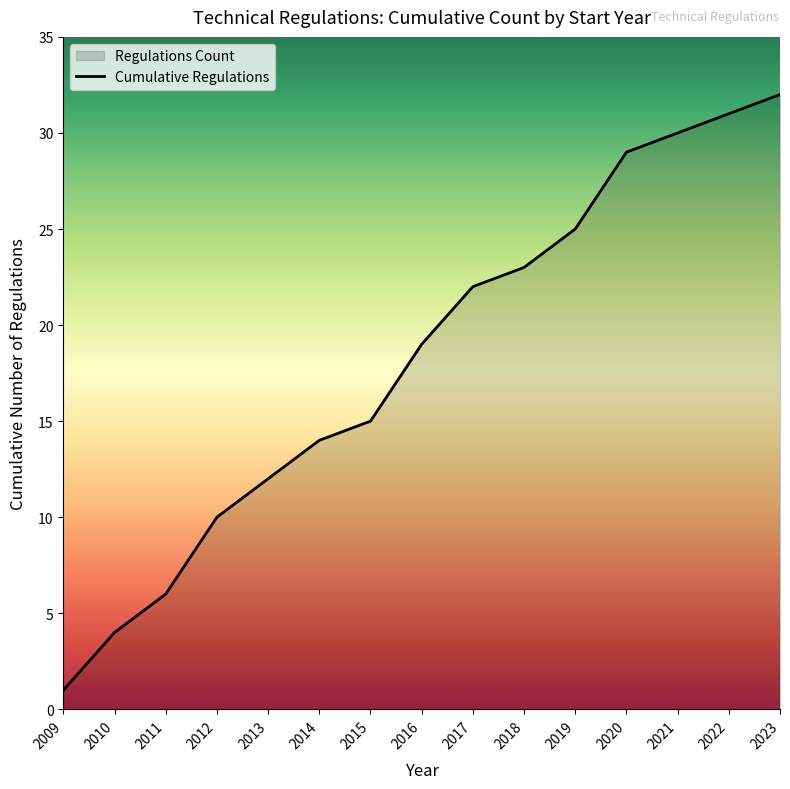

Where does the data first go above 19?

2017